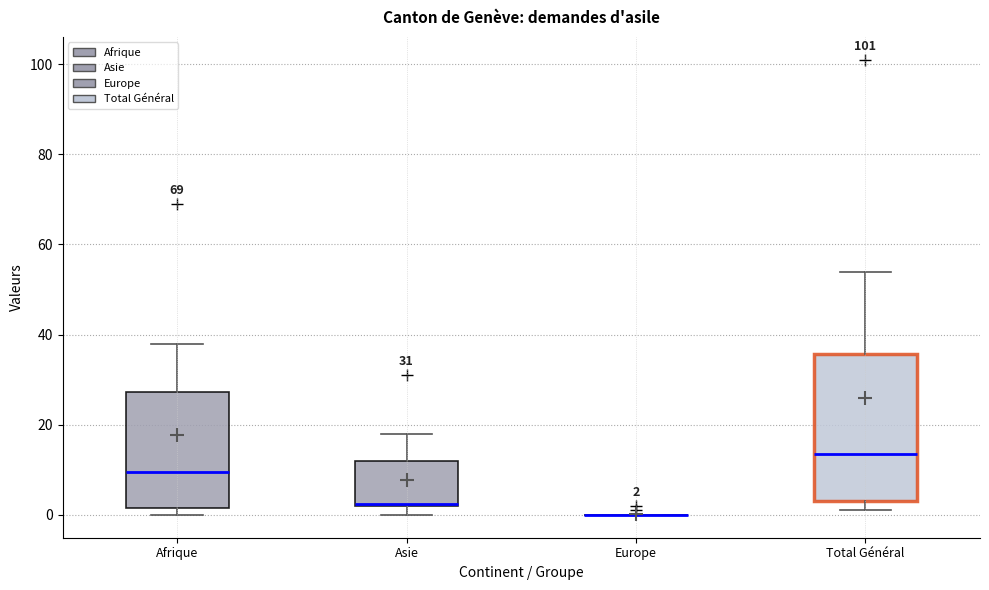

Comparing the boxes themselves (not the whiskers), which one is the tallest?

Total Général